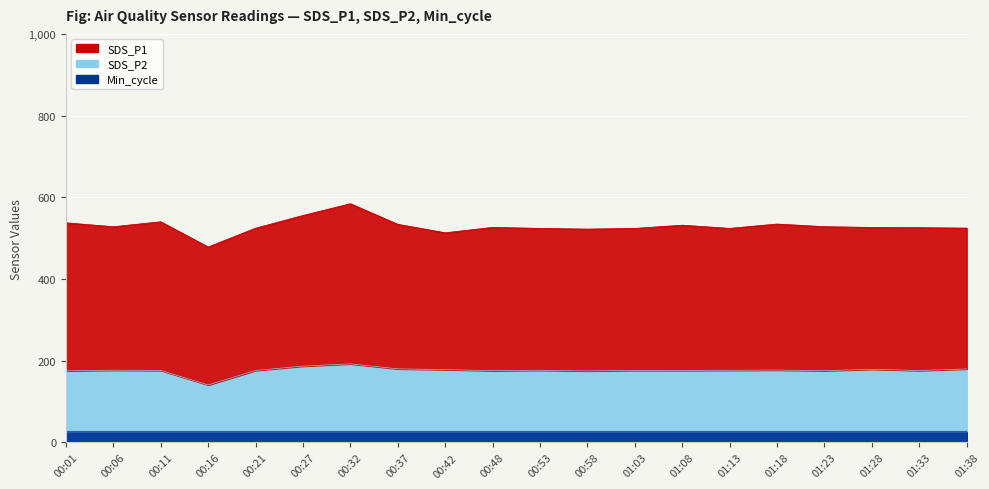

What is the sum of all Min_cycle values?

560.0